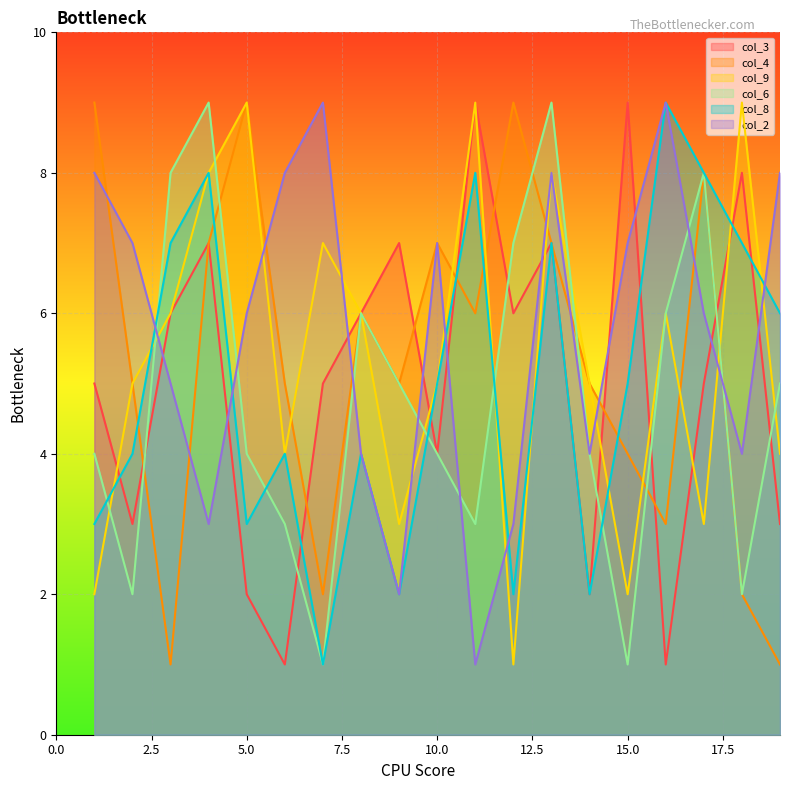

True or false: col_2 has a value of 8 at 7.

True